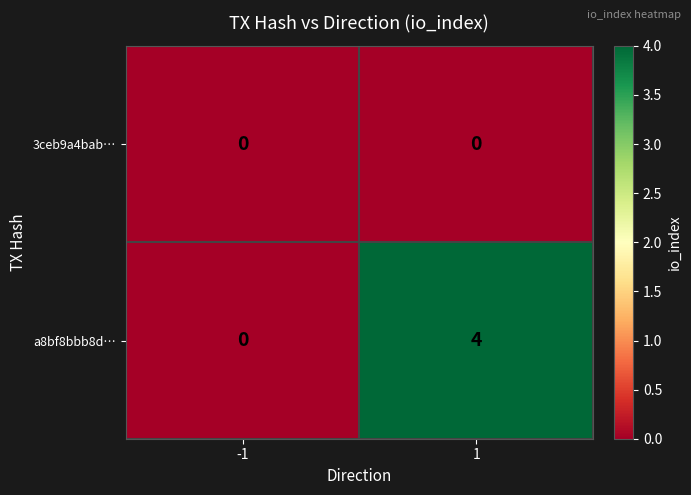

Rank the series by their maximum value, from lowest to highest.

3ceb9a4bab…, a8bf8bbb8d…